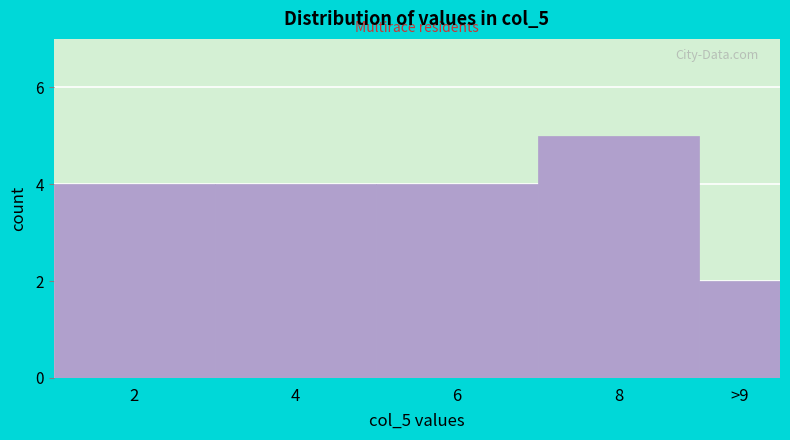

Reading left to right, list all the values displayed in this chart.

2=4	4=4	6=4	8=5	>9=2